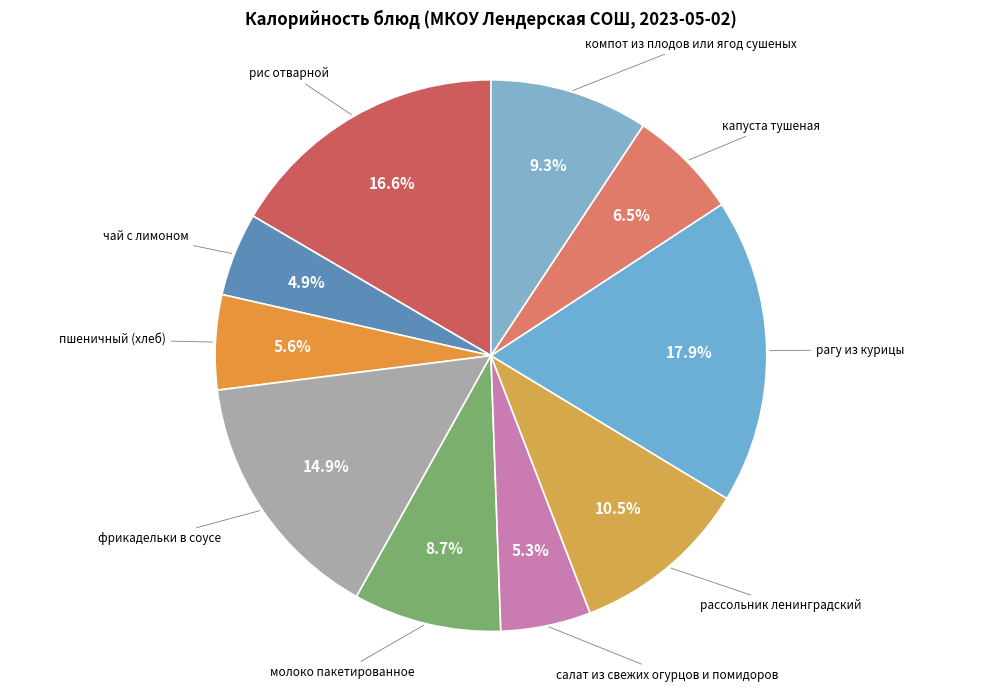

Rank the categories by value from highest to lowest.

рагу из курицы, рис отварной, фрикадельки в соусе, рассольник ленинградский, компот из плодов или ягод сушеных, молоко пакетированное, капуста тушеная, пшеничный (хлеб), салат из свежих огурцов и помидоров, чай с лимоном